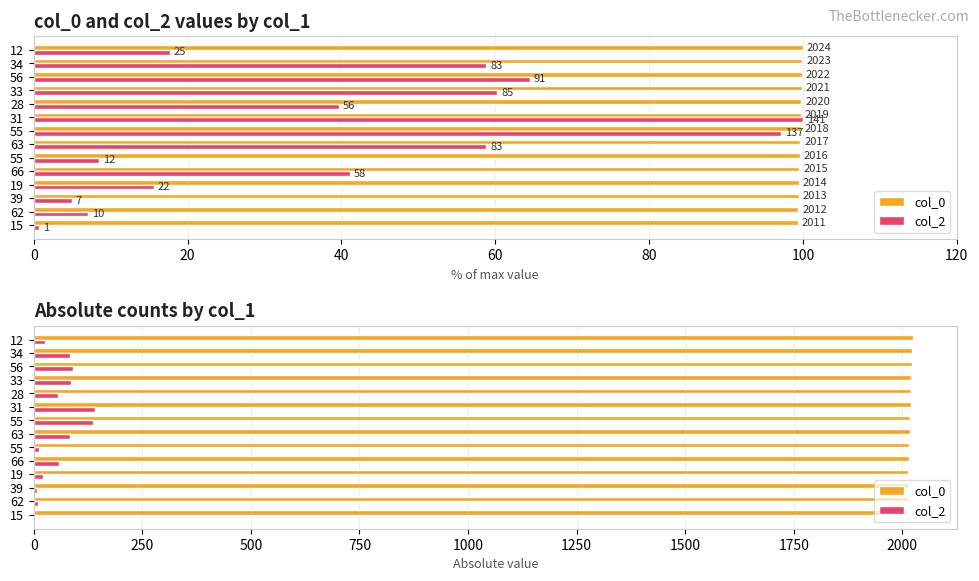

What is the average value of the col_0 series?

2018